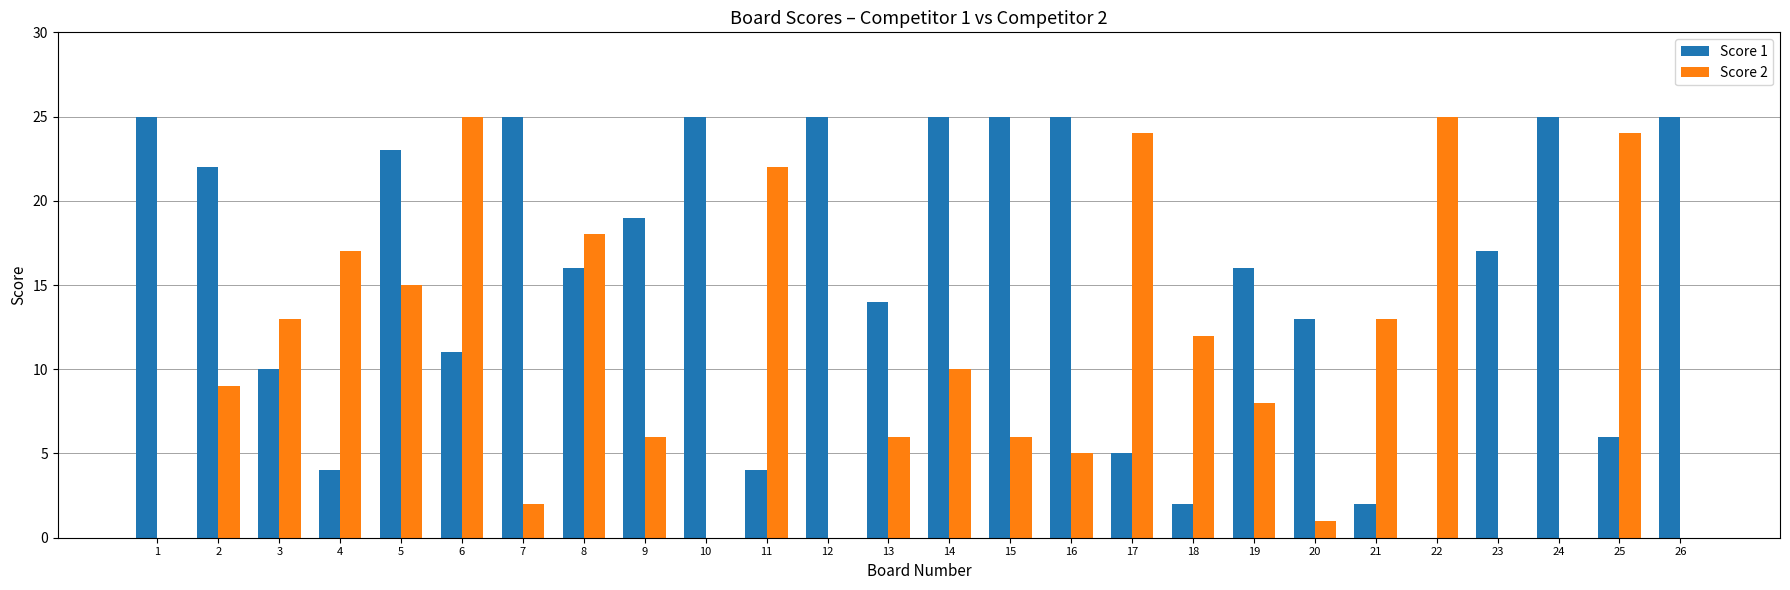

Reading right to left, extract all data points from this chart.

Score 1: 26=25	25=6	24=25	23=17	22=0	21=2	20=13	19=16	18=2	17=5	16=25	15=25	14=25	13=14	12=25	11=4	10=25	9=19	8=16	7=25	6=11	5=23	4=4	3=10	2=22	1=25
Score 2: 26=0	25=24	24=0	23=0	22=25	21=13	20=1	19=8	18=12	17=24	16=5	15=6	14=10	13=6	12=0	11=22	10=0	9=6	8=18	7=2	6=25	5=15	4=17	3=13	2=9	1=0